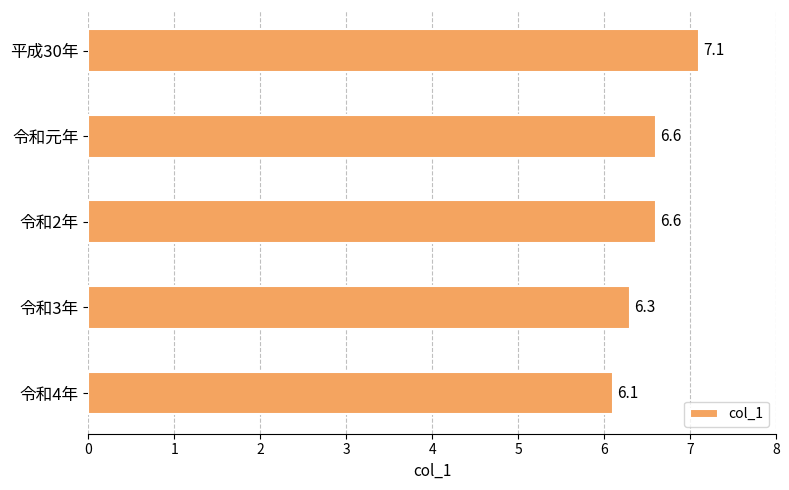

Is it true that the value at 令和2年 is 6.6?

True